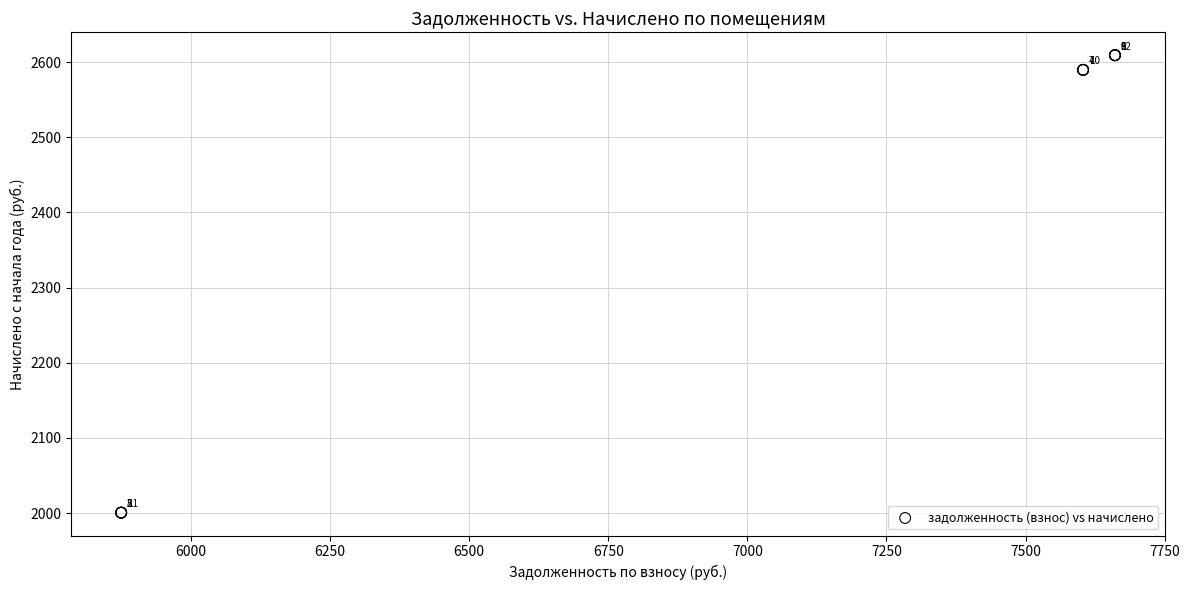

What Y value in the scatter plot is closest to 2304?

2589.6